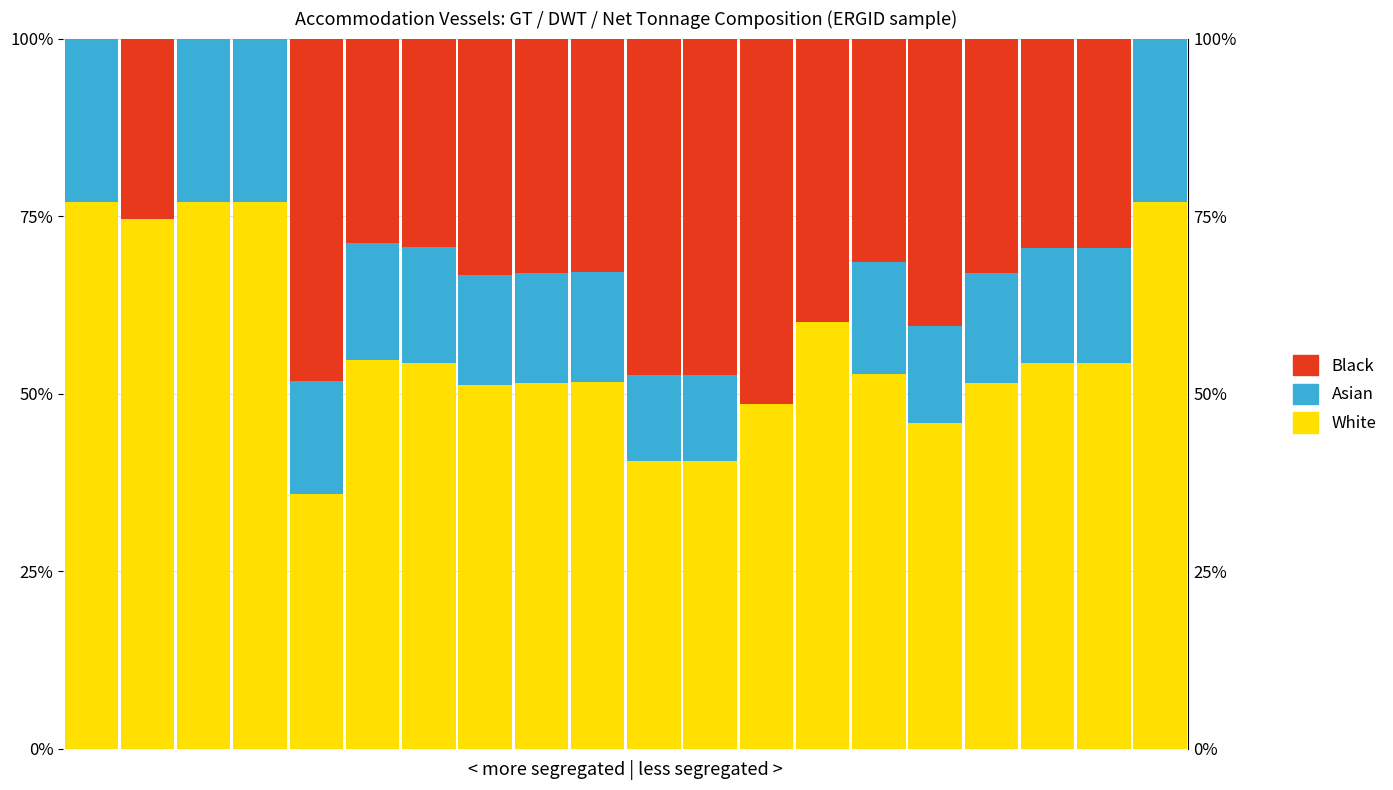

At which label is Black closest to 25?

1